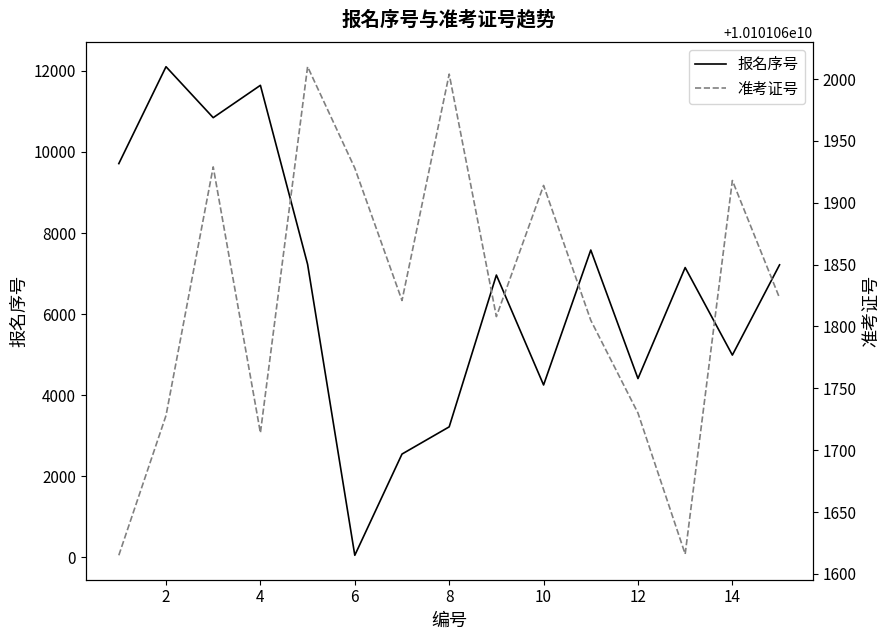

How many lines are shown in the chart?

2